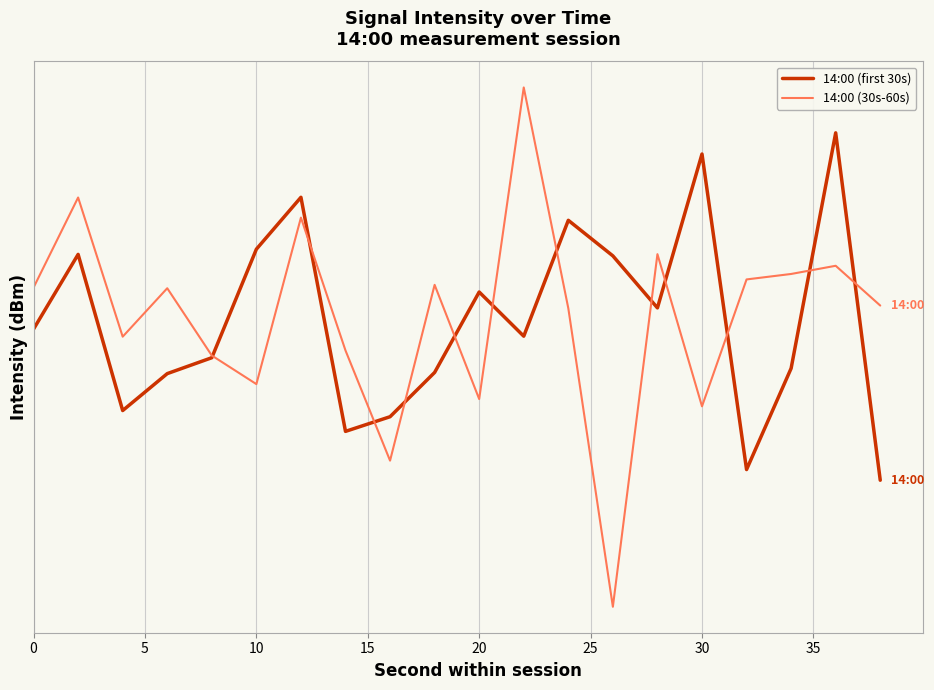

List the series in order of their overall mean, lowest first.

14:00 (first 30s), 14:00 (30s-60s)